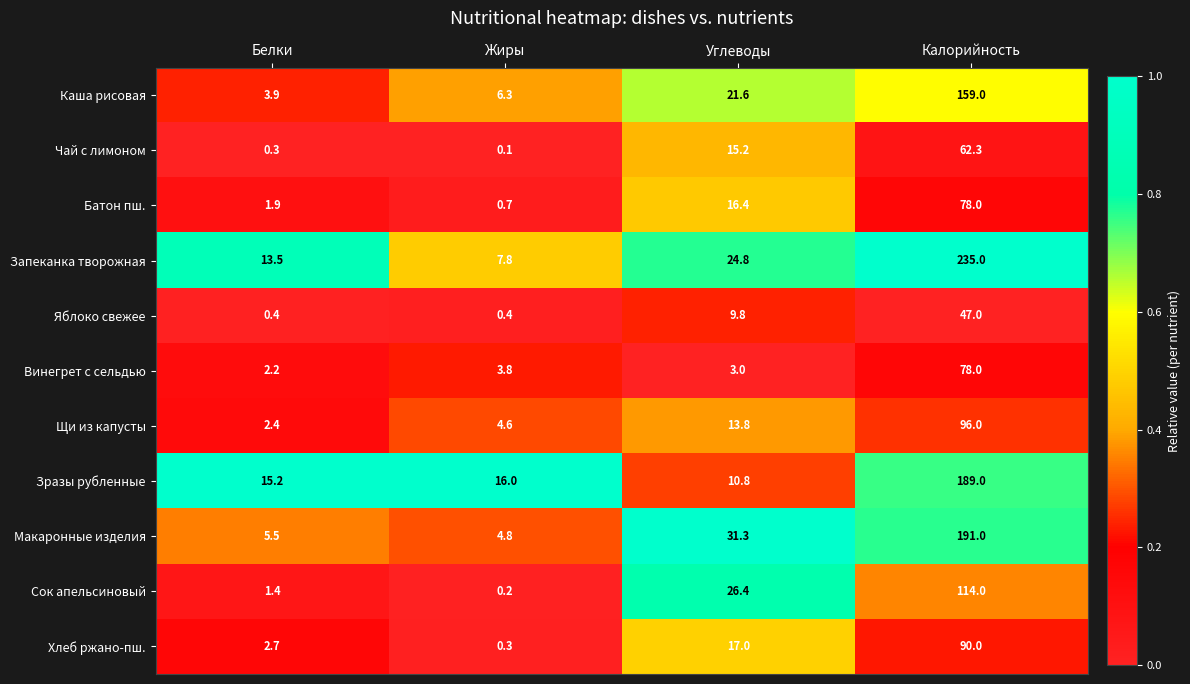

At which label does Чай с лимоном reach its minimum?

Жиры